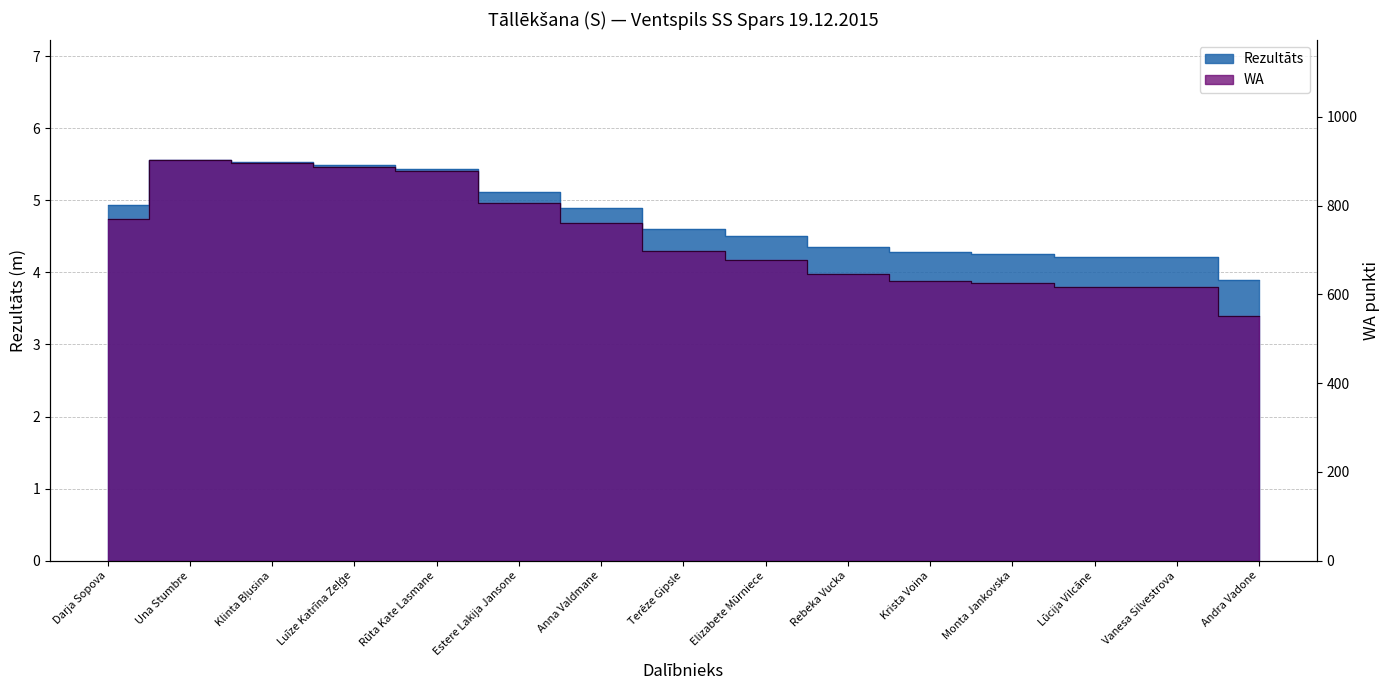

Which series has the largest range (max minus min)?

WA